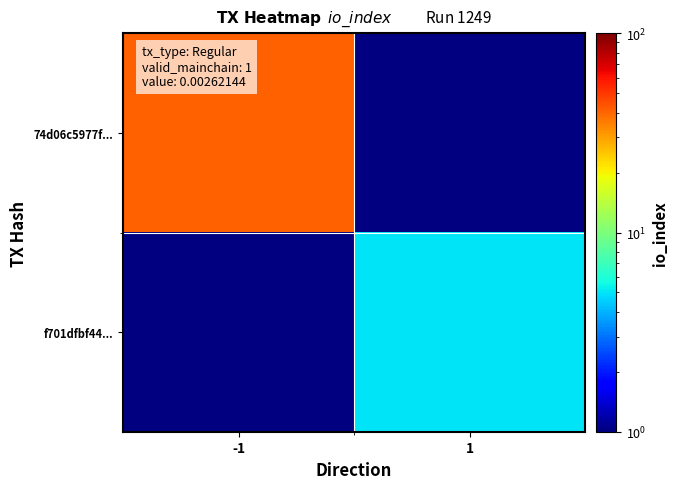

How many categories are shown in the chart?

2